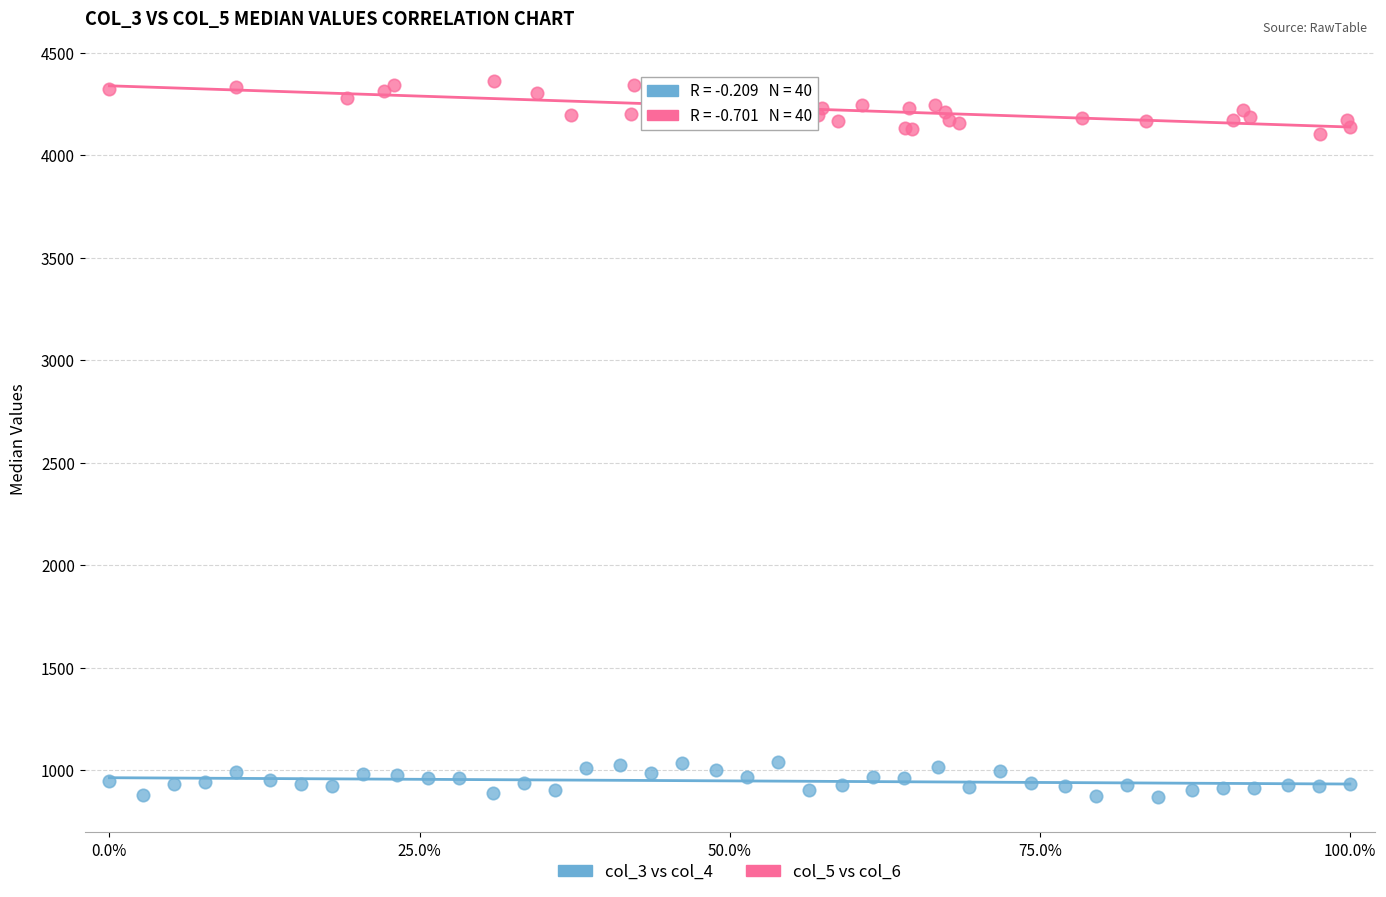

Which series reaches the minimum Y coordinate?

col_3 vs col_4